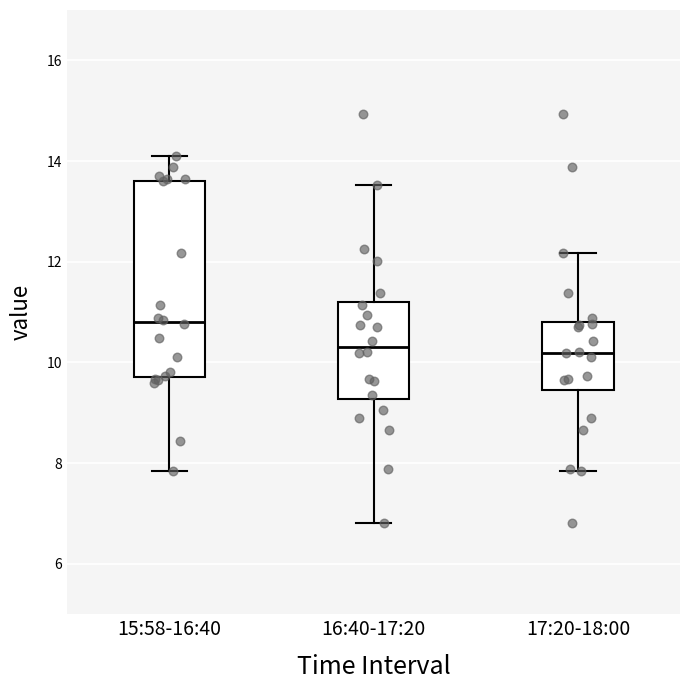

Reading left to right, read every box against the y-axis: the position of its median line, the range the box covers, and the ends of its whiskers. The values are not printed on the chart, so give them approximately, as read against the axis.

15:58-16:40: median 10.8, box 9.8 to 13.6, whiskers 7.8 to 14.2
16:40-17:20: median 10.4, box 9.2 to 11.2, whiskers 6.8 to 13.6
17:20-18:00: median 10.2, box 9.4 to 10.8, whiskers 7.8 to 12.2